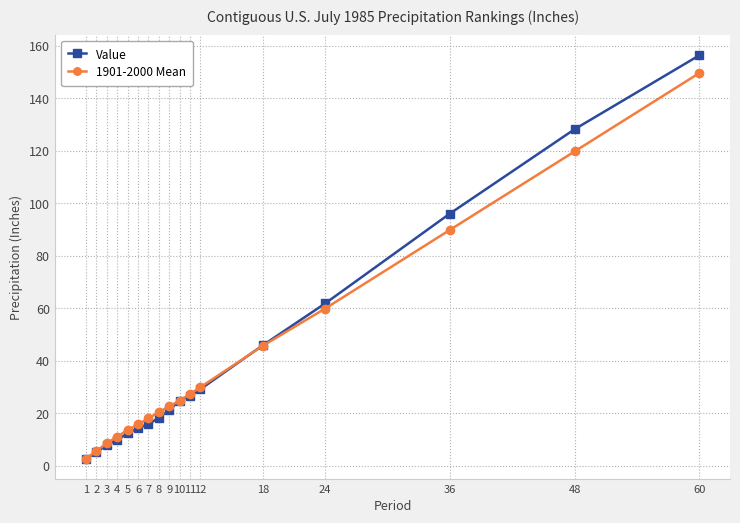

The 1901-2000 Mean series shows 43.9 at 10. True or false?

False